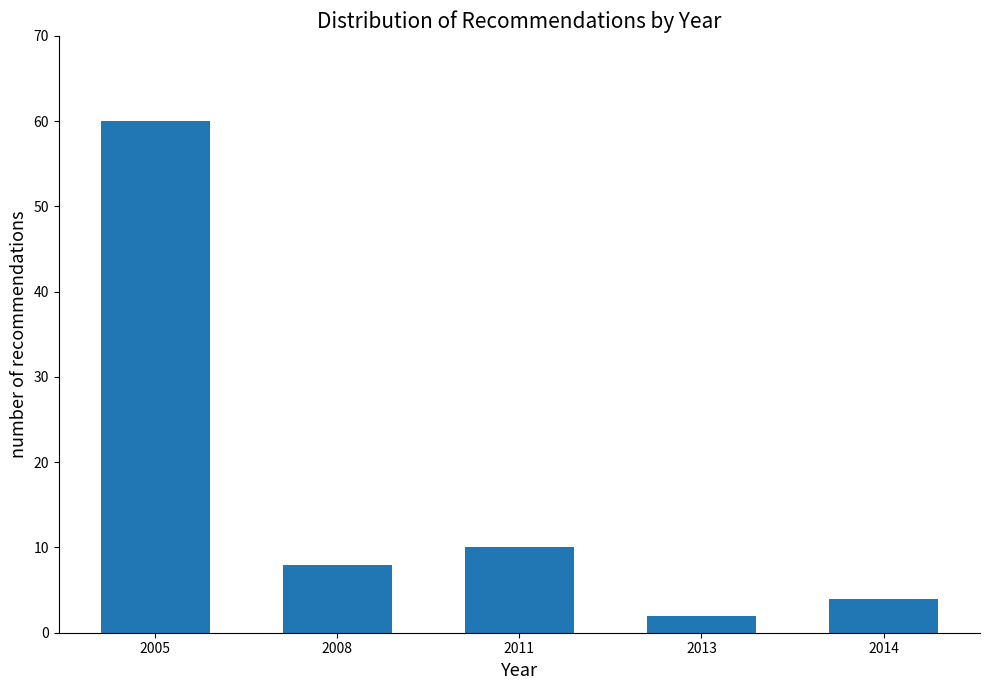

Reading right to left, list all the values displayed in this chart.

2014=4	2013=2	2011=10	2008=8	2005=60